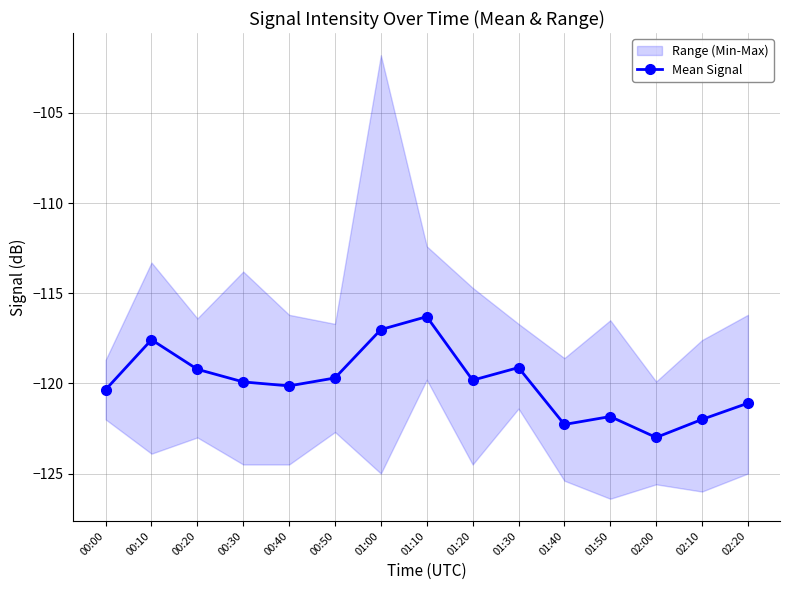

Is it true that Mean Signal equals -30.0 at 01:00?

False